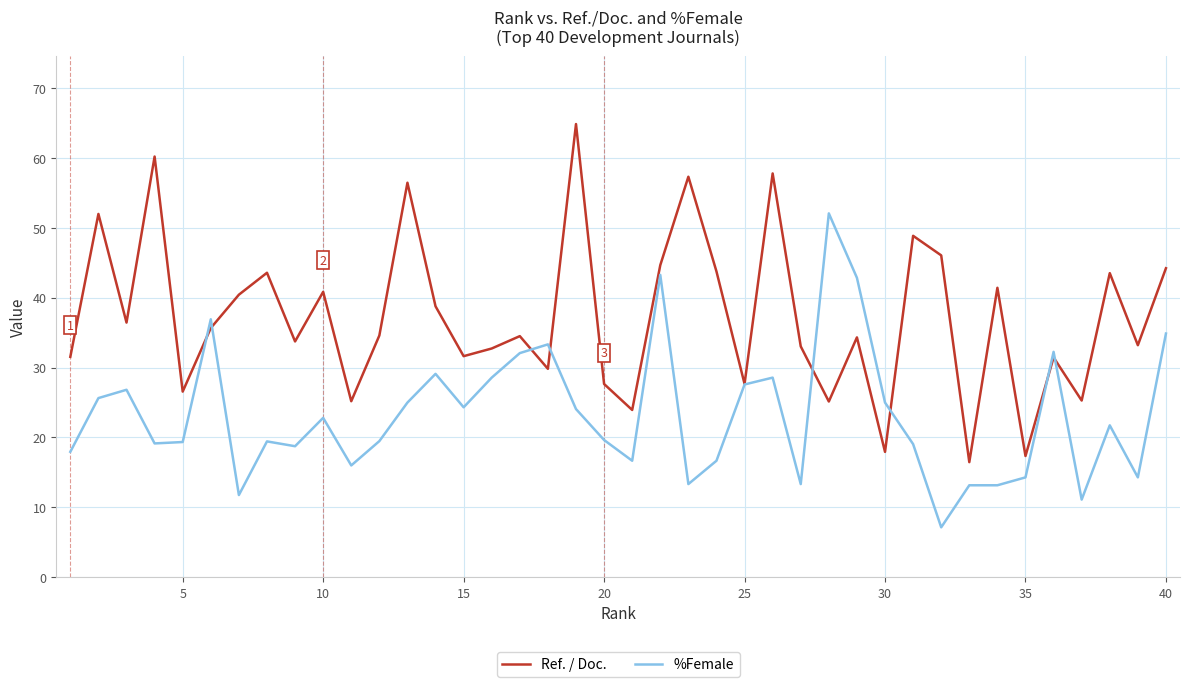

Which series has the largest total across all categories?

Ref. / Doc.